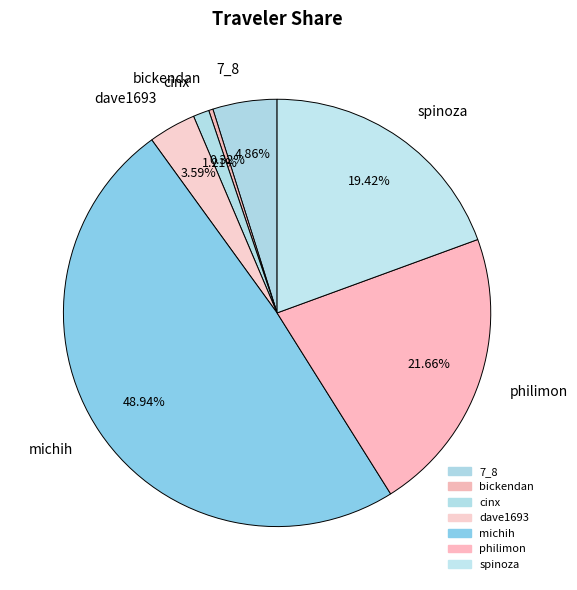

Is it true that michih is 63% of the pie?

False